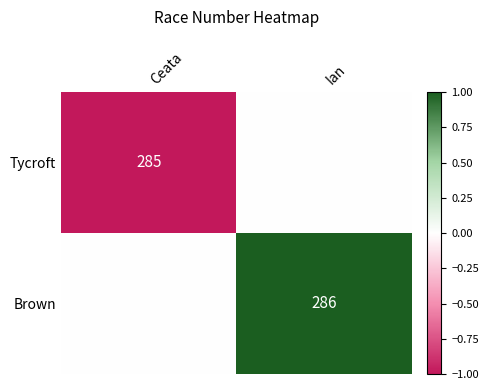

Between Ian and Ceata, which is larger?

Ian